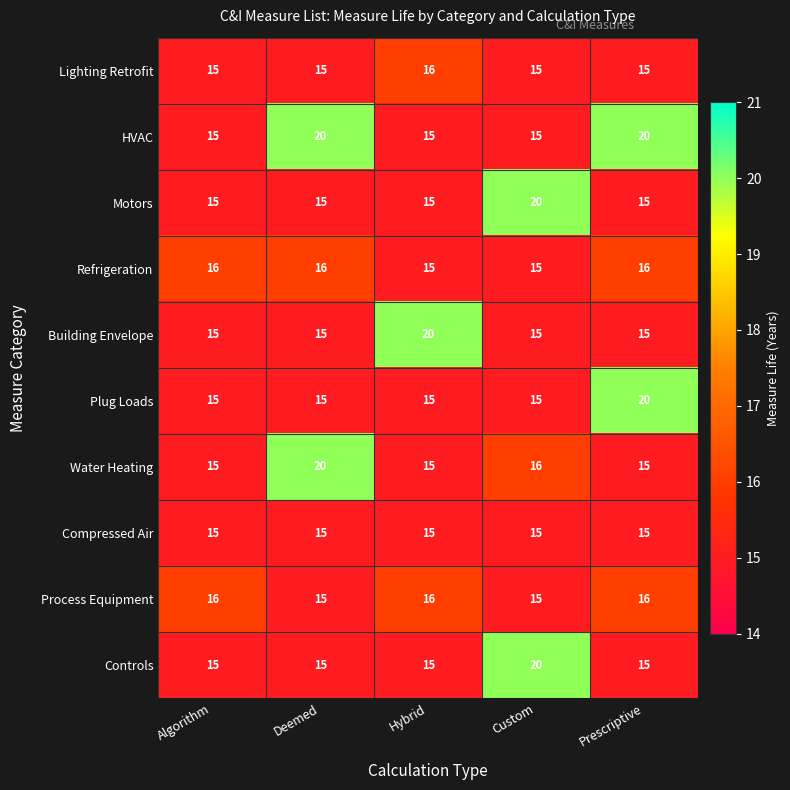

True or false: Plug Loads has a value of 23 at Deemed.

False